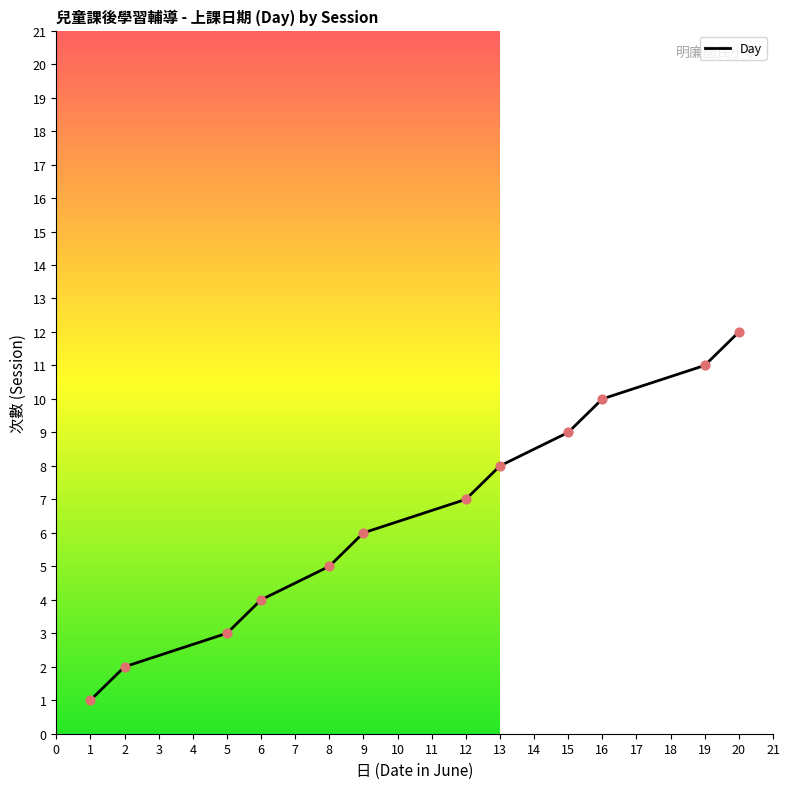

Which has a higher value, 19 or 13?

19